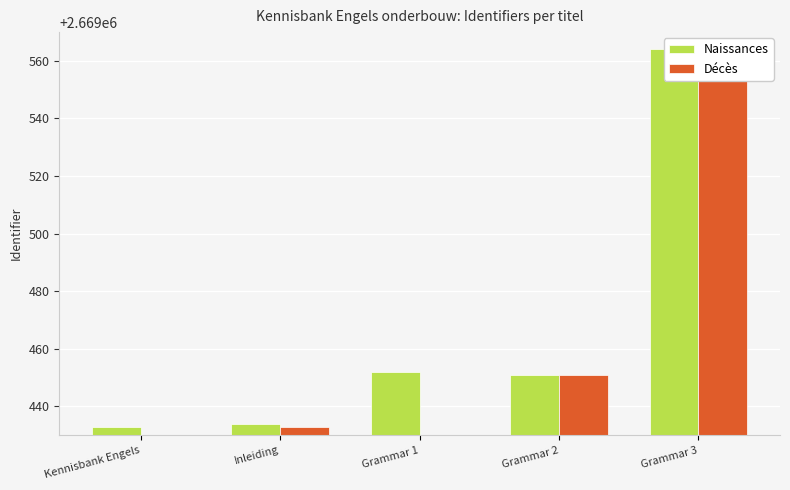

What is the label of the 5th bar from the right?

Kennisbank Engels